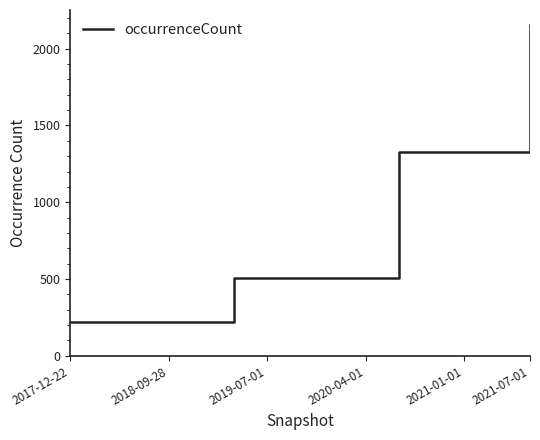

How many distinct data groups are displayed?

1